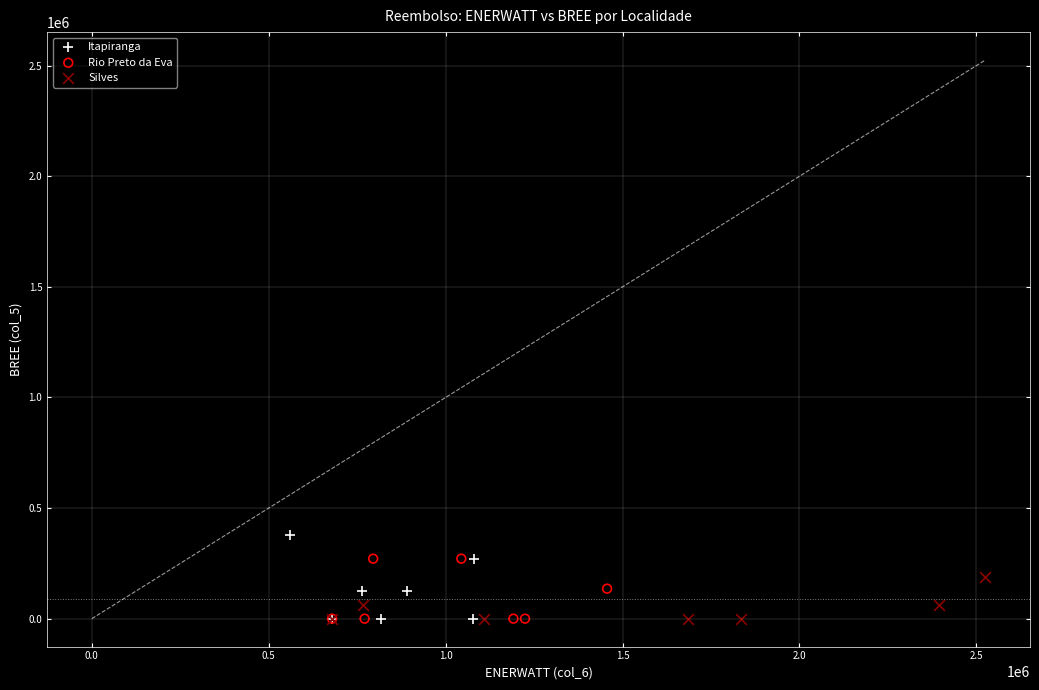

What are all the series names shown in the legend?

Itapiranga, Rio Preto da Eva, Silves